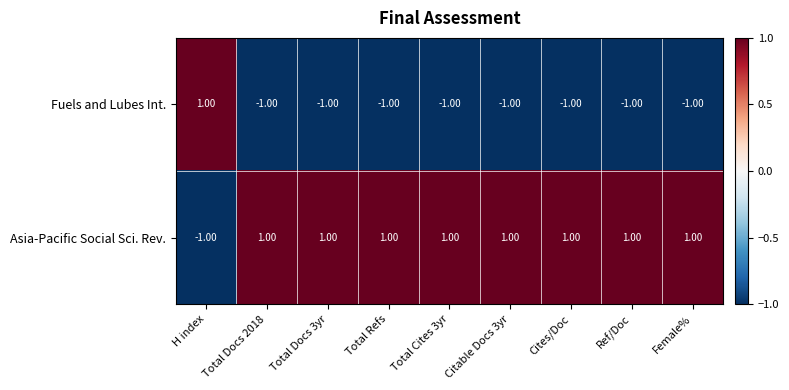

Rank the series by their average value, from highest to lowest.

Asia-Pacific Social Sci. Rev., Fuels and Lubes Int.